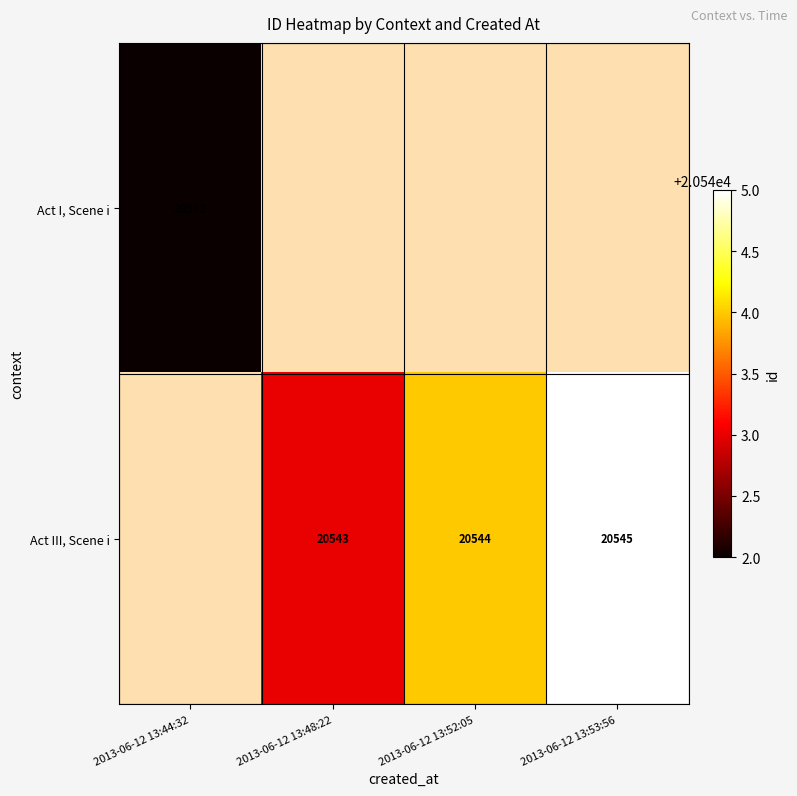

Is the value of Act I, Scene i at 2013-06-12 13:44:32 greater than the value of Act III, Scene i at 2013-06-12 13:53:56?

No